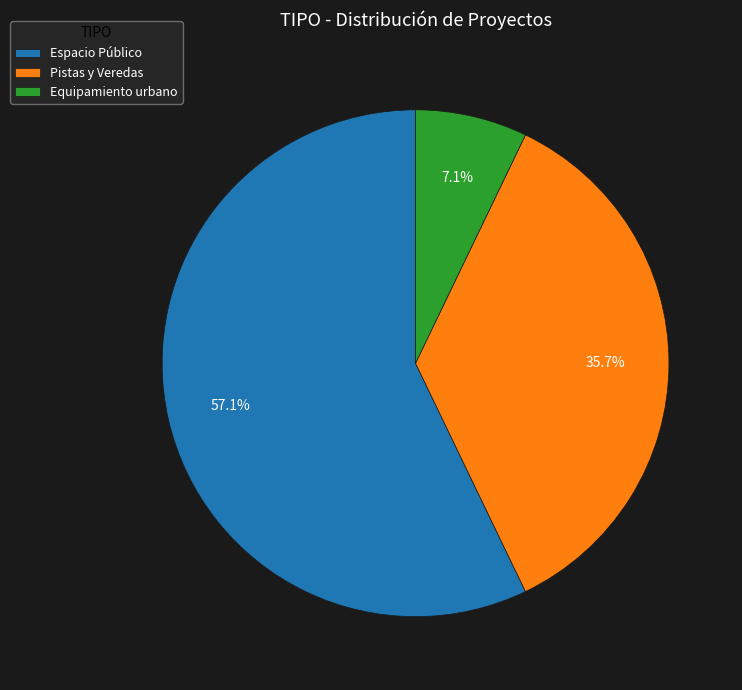

Between Pistas y Veredas and Equipamiento urbano, which is larger?

Pistas y Veredas